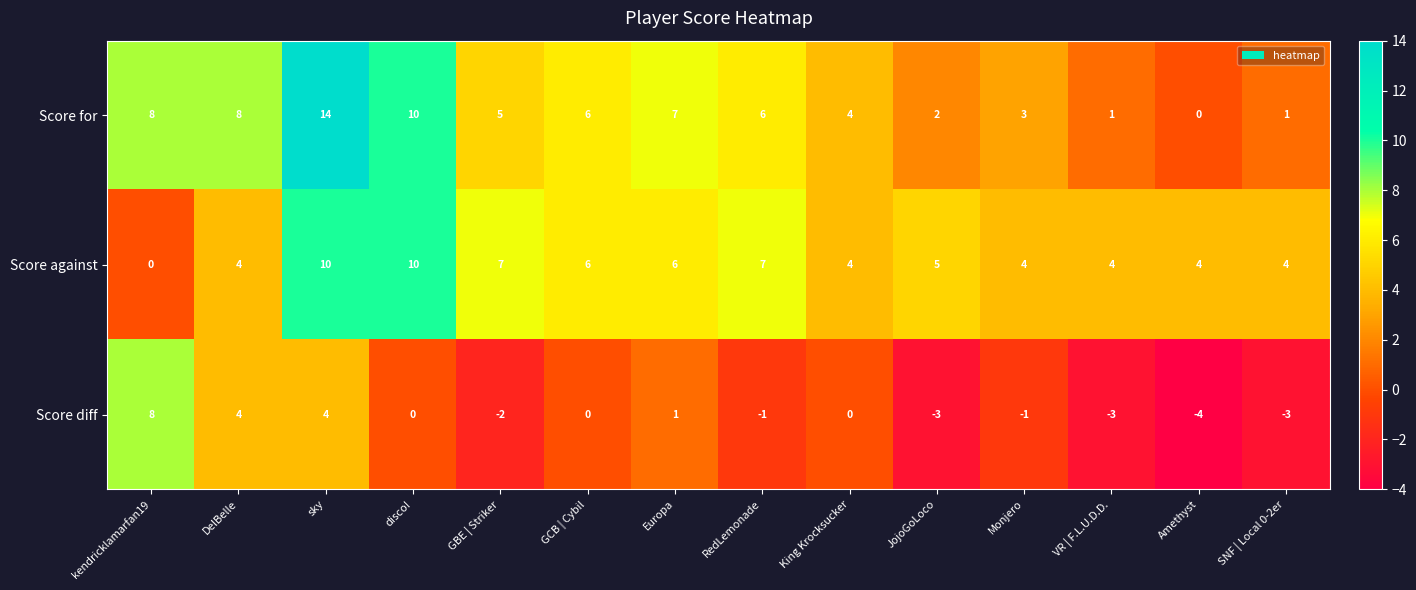

Rank the series by their maximum value, from highest to lowest.

Score for, Score against, Score diff